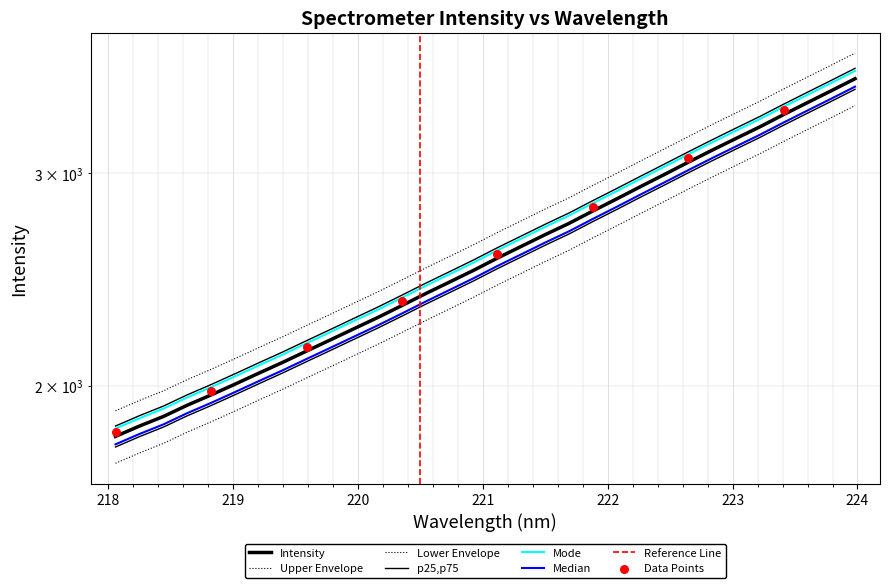

What is the change in value from 219.3979 to 221.1174?

+483.1